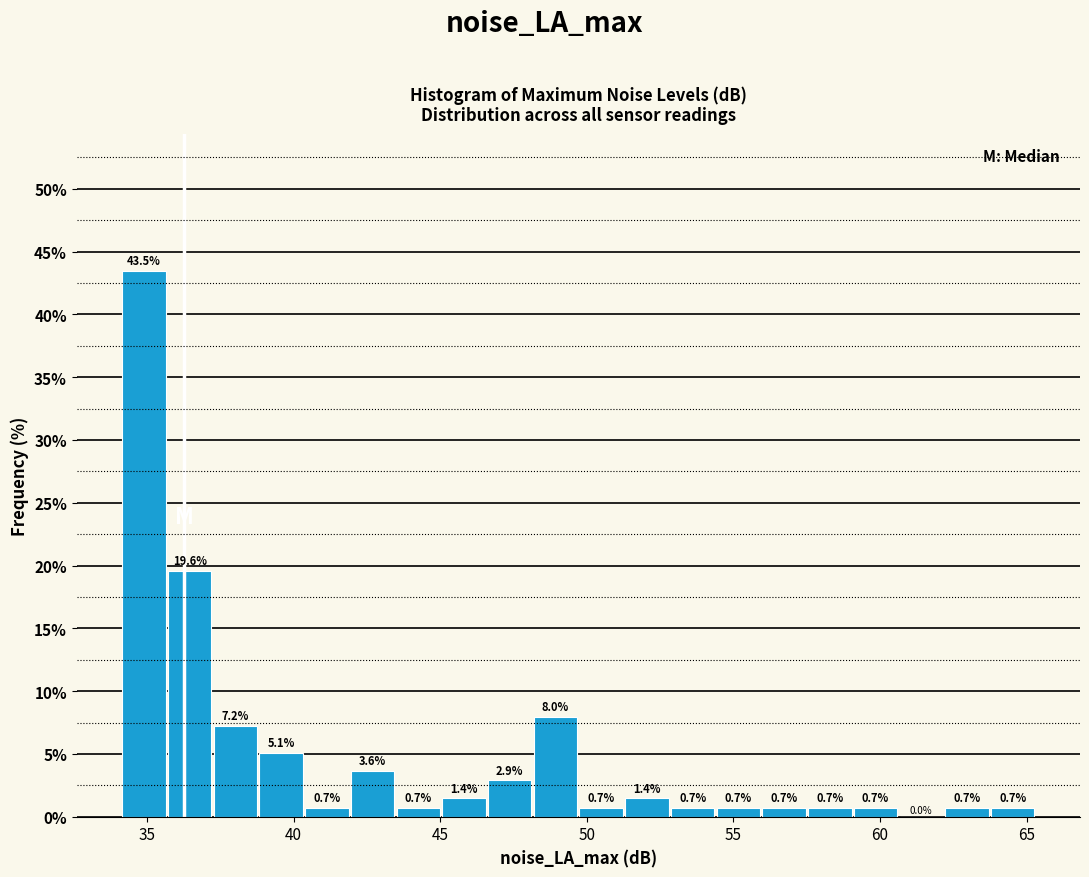

Around what value on the x-axis is the tallest bar? Give the approximate position of its centre, as read against the axis.

35.0